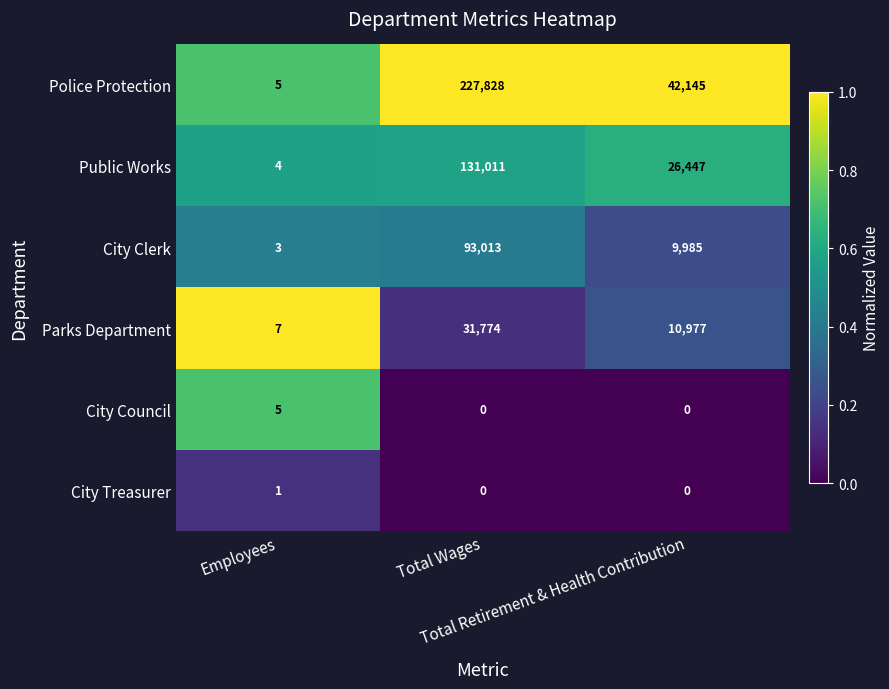

What is the difference between the highest and lowest values at Employees?

6